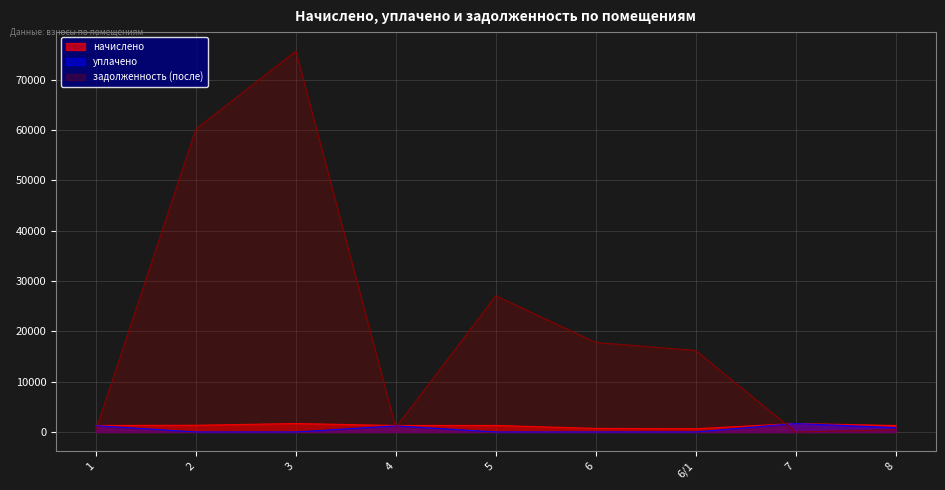

At which label is начислено closest to 1165?

1